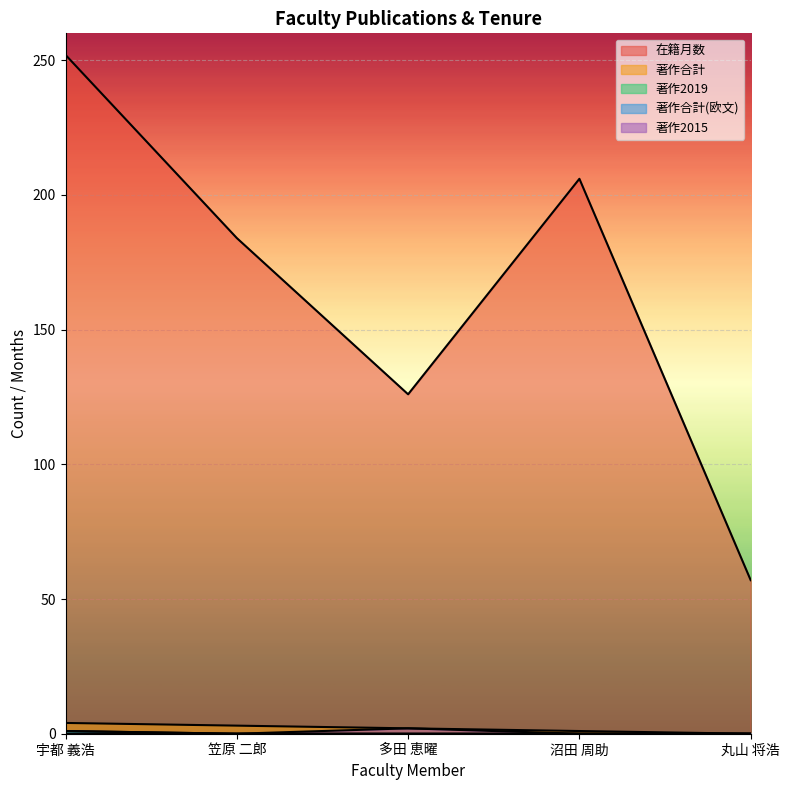

List the labels in order of 在籍月数 value, smallest first.

丸山 将浩, 多田 恵曜, 笠原 二郎, 沼田 周助, 宇都 義浩